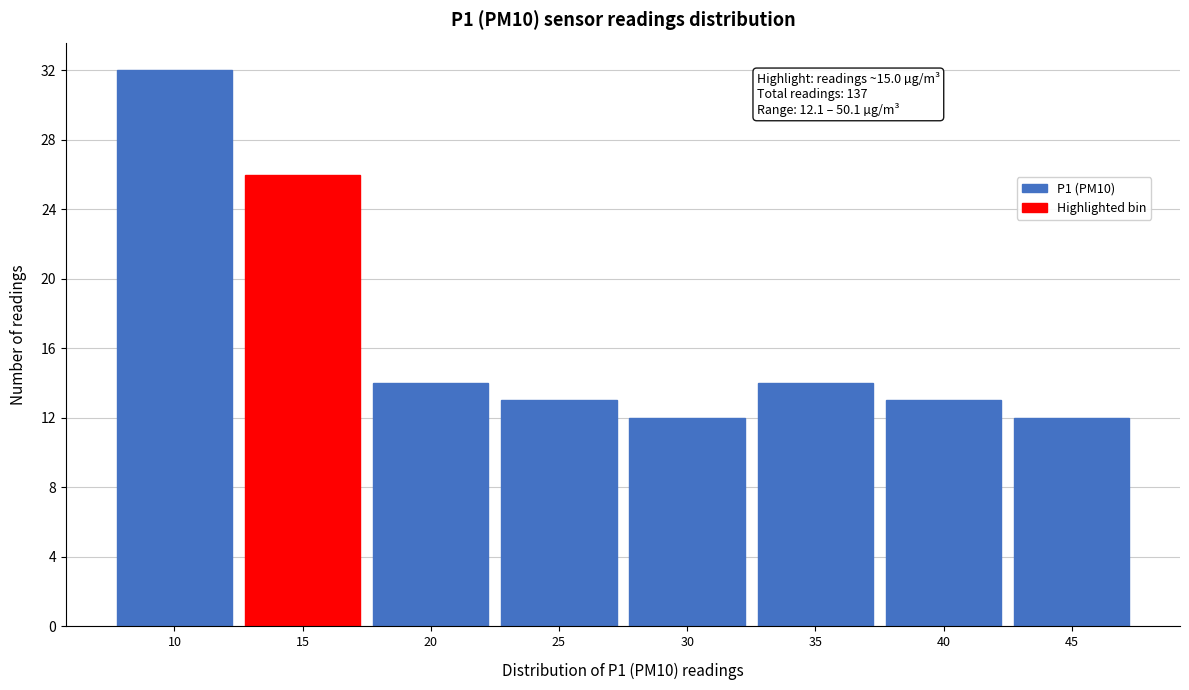

Reading right to left, list all the values displayed in this chart.

12	13	14	12	13	14	26	32